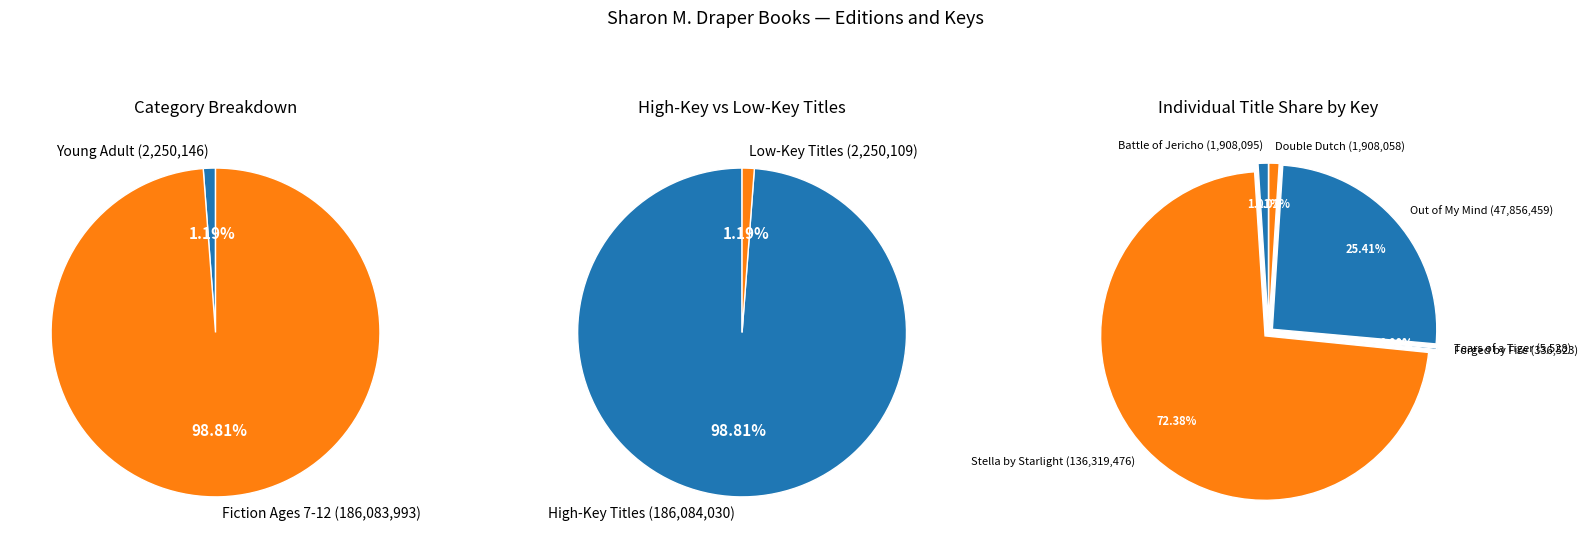

True or false: Tears of a Tiger accounts for 0% of the total.

True